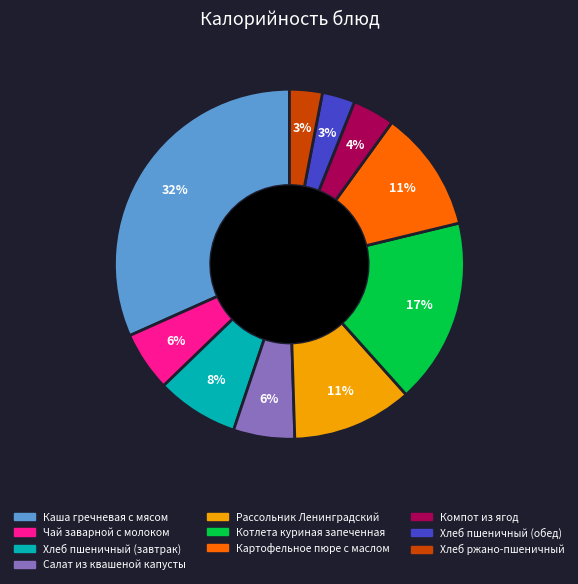

Combined, do Компот из ягод and Хлеб пшеничный (обед) account for over 50%?

No